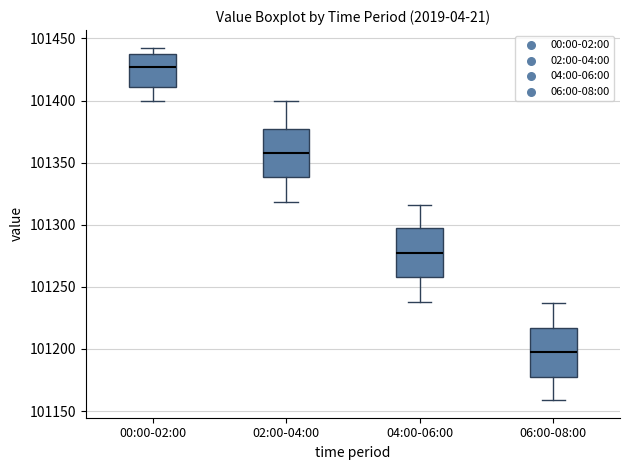

Reading left to right, read every box against the y-axis: the position of its median line, the range the box covers, and the ends of its whiskers. The values are not printed on the chart, so give them approximately, as read against the axis.

00:00-02:00: median 101425, box 101410 to 101435, whiskers 101400 to 101445
02:00-04:00: median 101355, box 101340 to 101375, whiskers 101320 to 101400
04:00-06:00: median 101280, box 101260 to 101295, whiskers 101240 to 101315
06:00-08:00: median 101195, box 101180 to 101215, whiskers 101160 to 101235